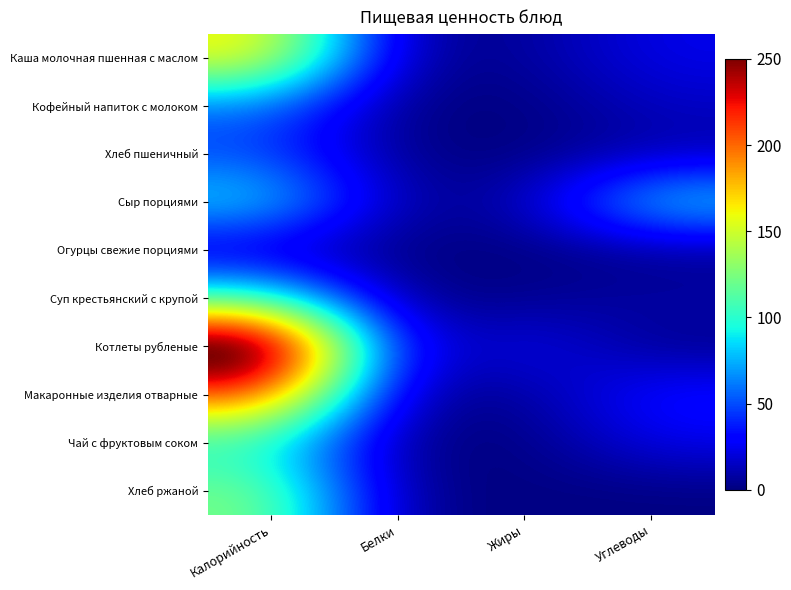

Reading left to right, transcribe all the data shown in this chart.

Каша молочная пшенная с маслом: Калорийность=166.0	Белки=4.2	Жиры=5.5	Углеводы=24.2
Кофейный напиток с молоком: Калорийность=57.0	Белки=0.2	Жиры=0.1	Углеводы=15.0
Хлеб пшеничный: Калорийность=48.0	Белки=1.5	Жиры=0.2	Углеводы=9.7
Сыр порциями: Калорийность=90.0	Белки=5.8	Жиры=9.8	Углеводы=90.0
Огурцы свежие порциями: Калорийность=12.0	Белки=0.5	Жиры=0.0	Углеводы=3.1
Суп крестьянский с крупой: Калорийность=106.0	Белки=1.5	Жиры=3.3	Углеводы=9.2
Котлеты рубленые: Калорийность=303.0	Белки=11.3	Жиры=27.4	Углеводы=2.7
Макаронные изделия отварные: Калорийность=211.0	Белки=5.3	Жиры=4.9	Углеводы=35.5
Чай с фруктовым соком: Калорийность=95.0	Белки=0.3	Жиры=0.0	Углеводы=24.5
Хлеб ржаной: Калорийность=126.0	Белки=2.8	Жиры=0.6	Углеводы=0.6